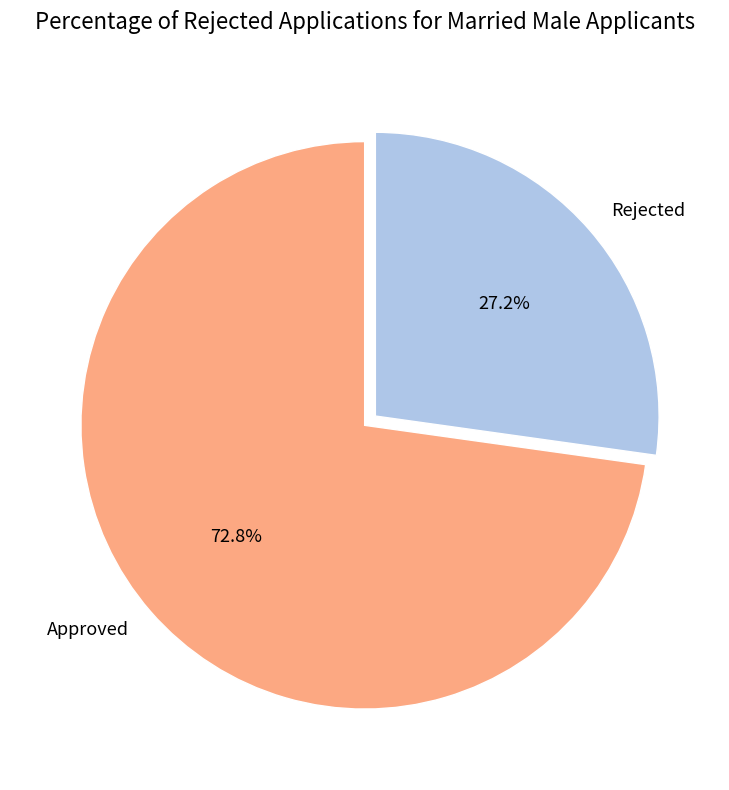

Rank the categories by value from lowest to highest.

Rejected, Approved